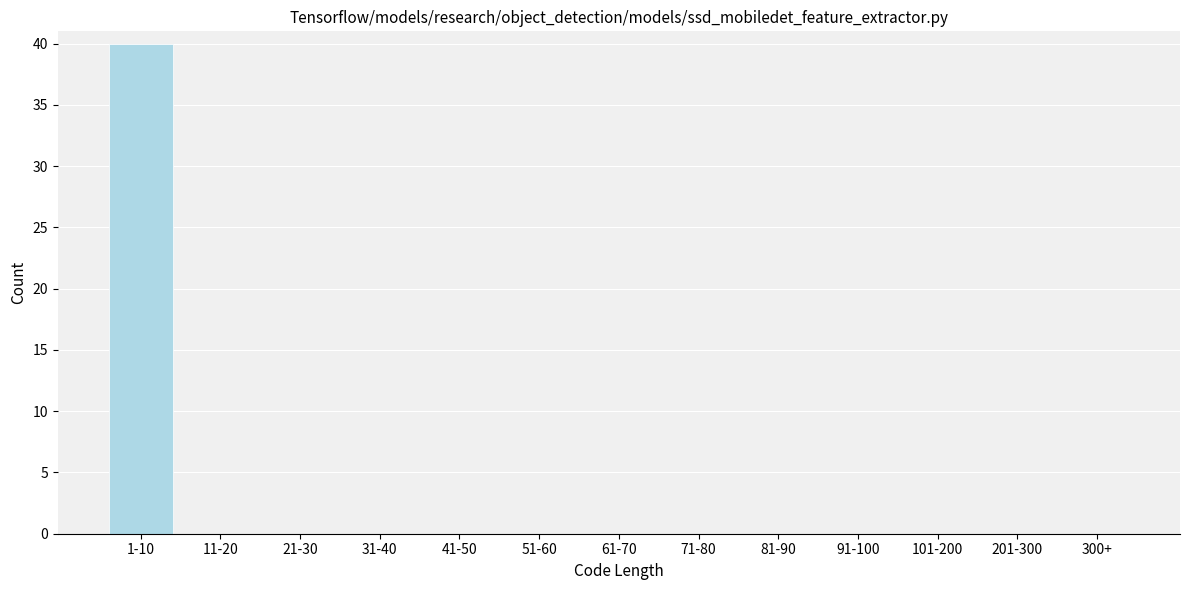

Reading left to right, what are all the values shown in this chart?

1-10=40	11-20=0	21-30=0	31-40=0	41-50=0	51-60=0	61-70=0	71-80=0	81-90=0	91-100=0	101-200=0	201-300=0	300+=0